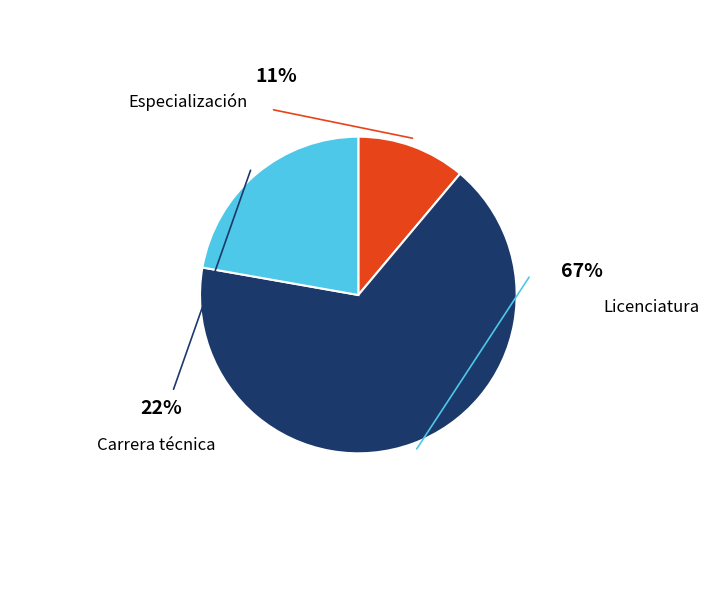

To the nearest percent, what is the average slice percentage?

33%